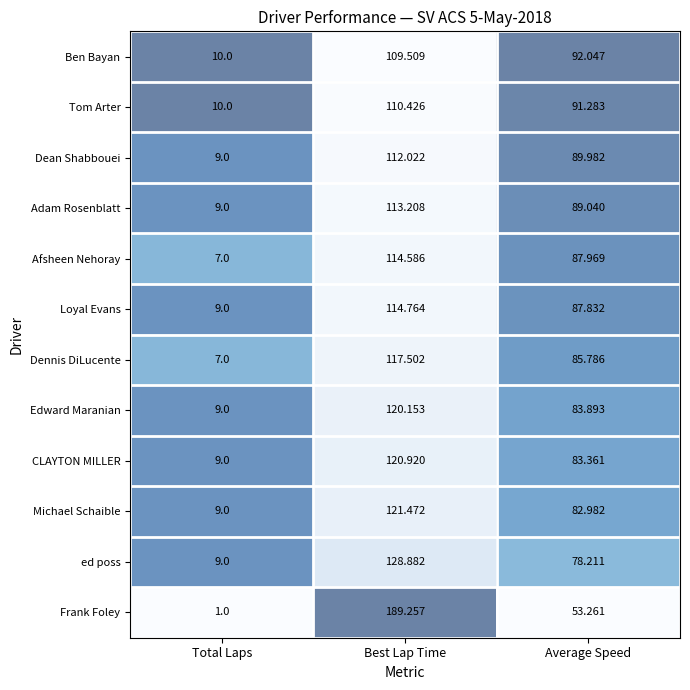

Which series has the largest range (max minus min)?

Frank Foley